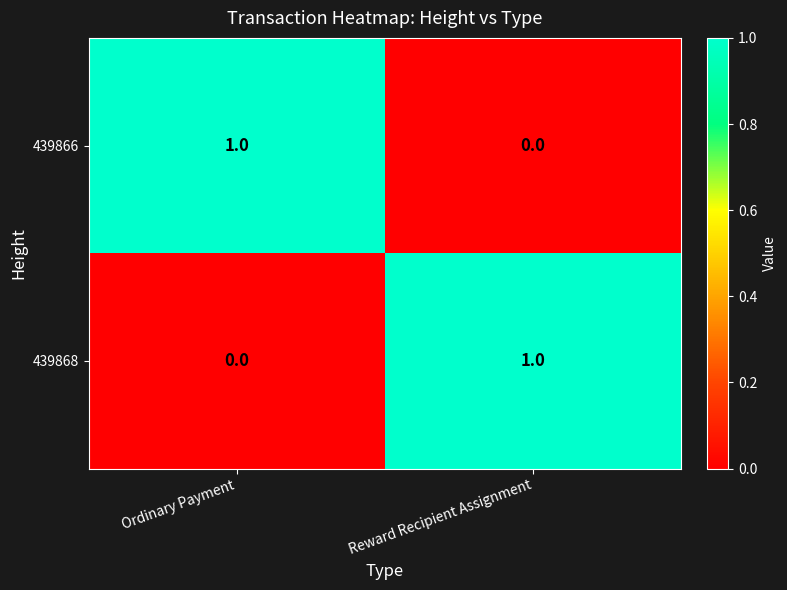

At which label does 439866 reach its minimum?

Reward Recipient Assignment